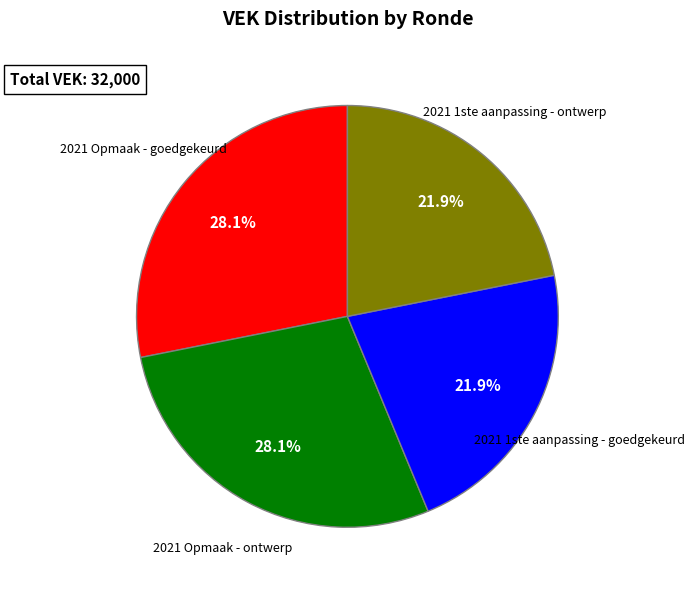

To the nearest percent, what is the difference between the largest and smallest slice percentages?

6%